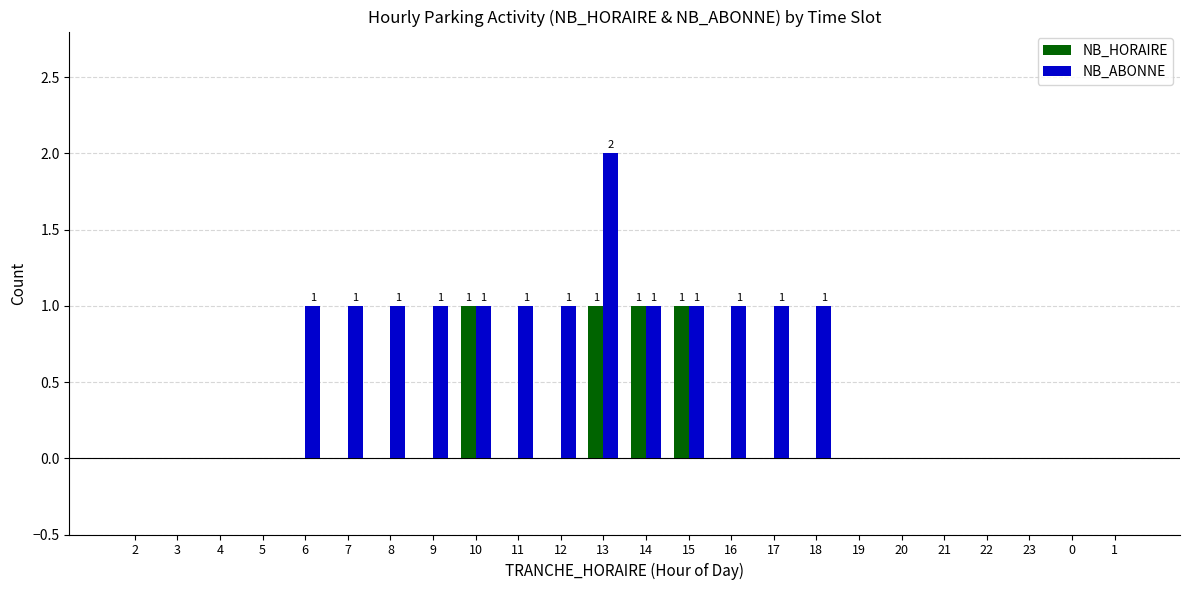

At which category is the sum across all series the highest?

13